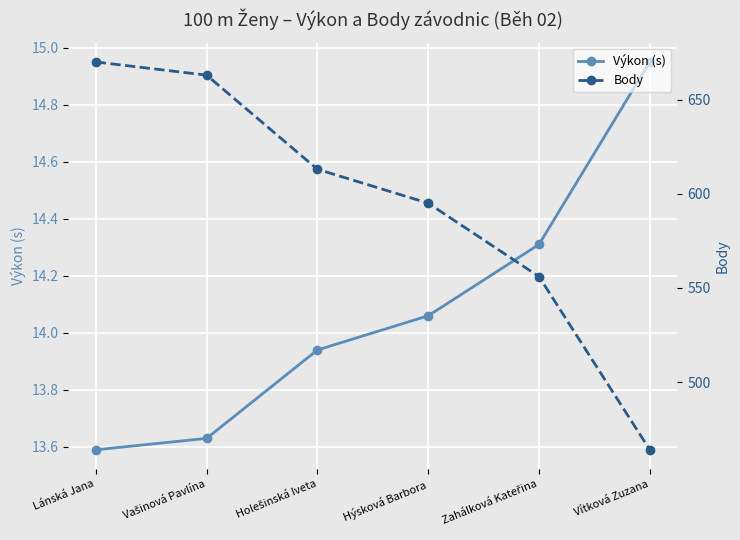

How many distinct data groups are displayed?

2